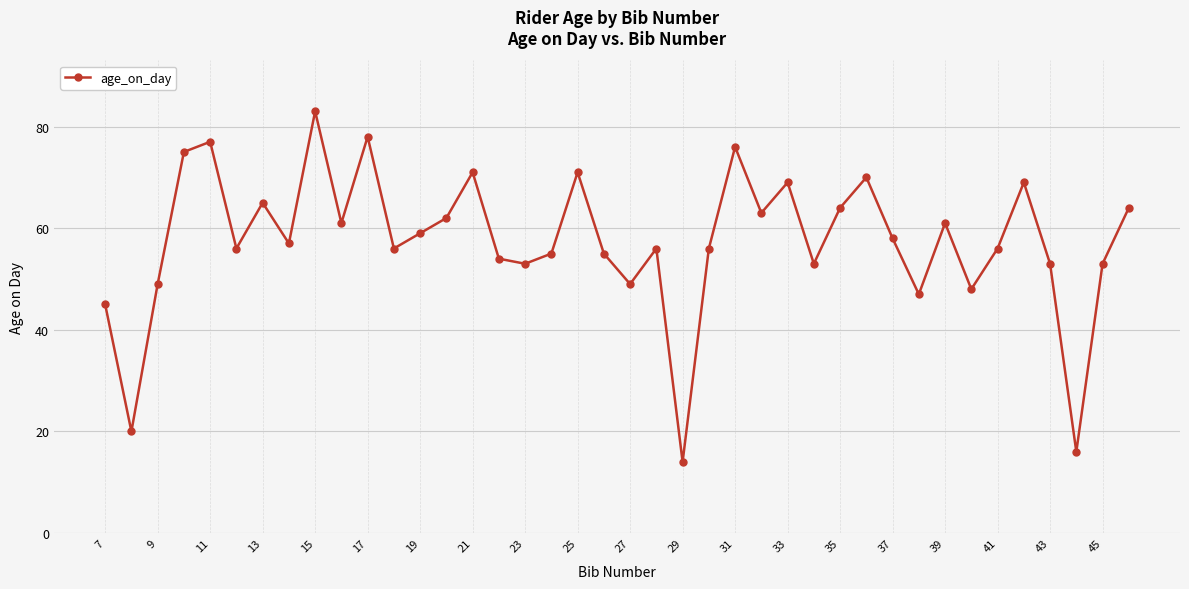

How many interior local valleys (lower than both neighbors) does the data have?

13